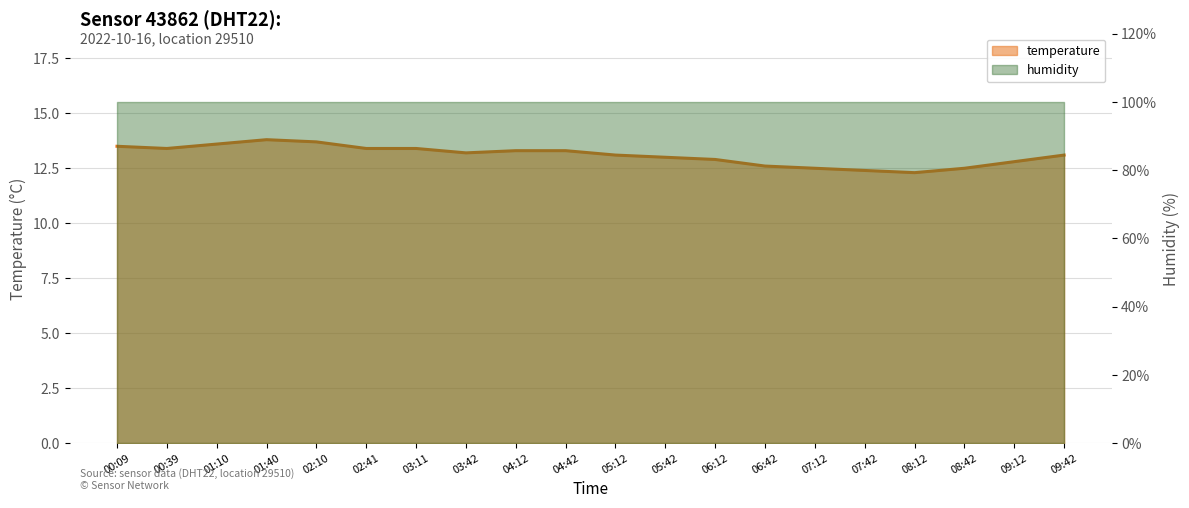

What is the greatest value displayed?

13.8